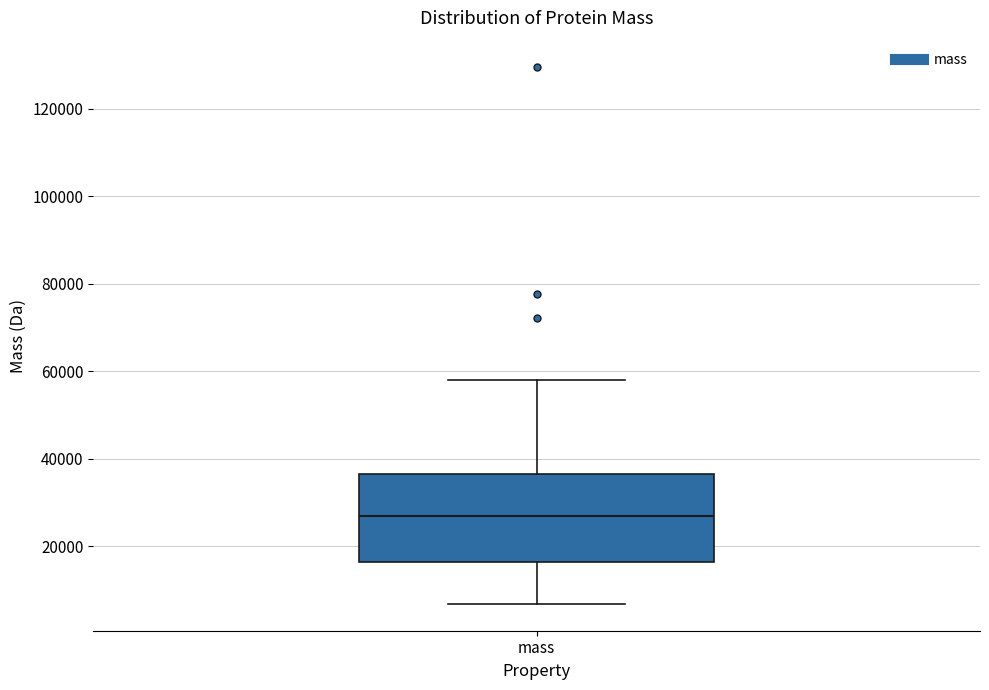

Read this box plot against the y-axis: the position of the median line, the range covered by the box, and the ends of both whiskers. The values are not printed on the chart, so give them approximately, as read against the axis.

median 28000, box 16000 to 36000, whiskers 6000 to 58000